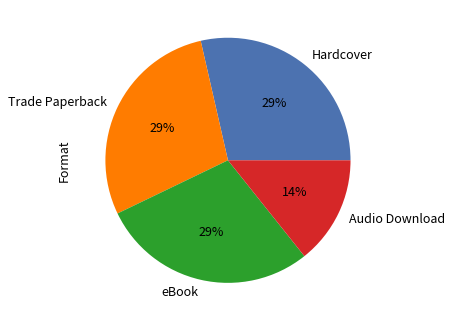

To the nearest percent, what is the average slice percentage?

25%